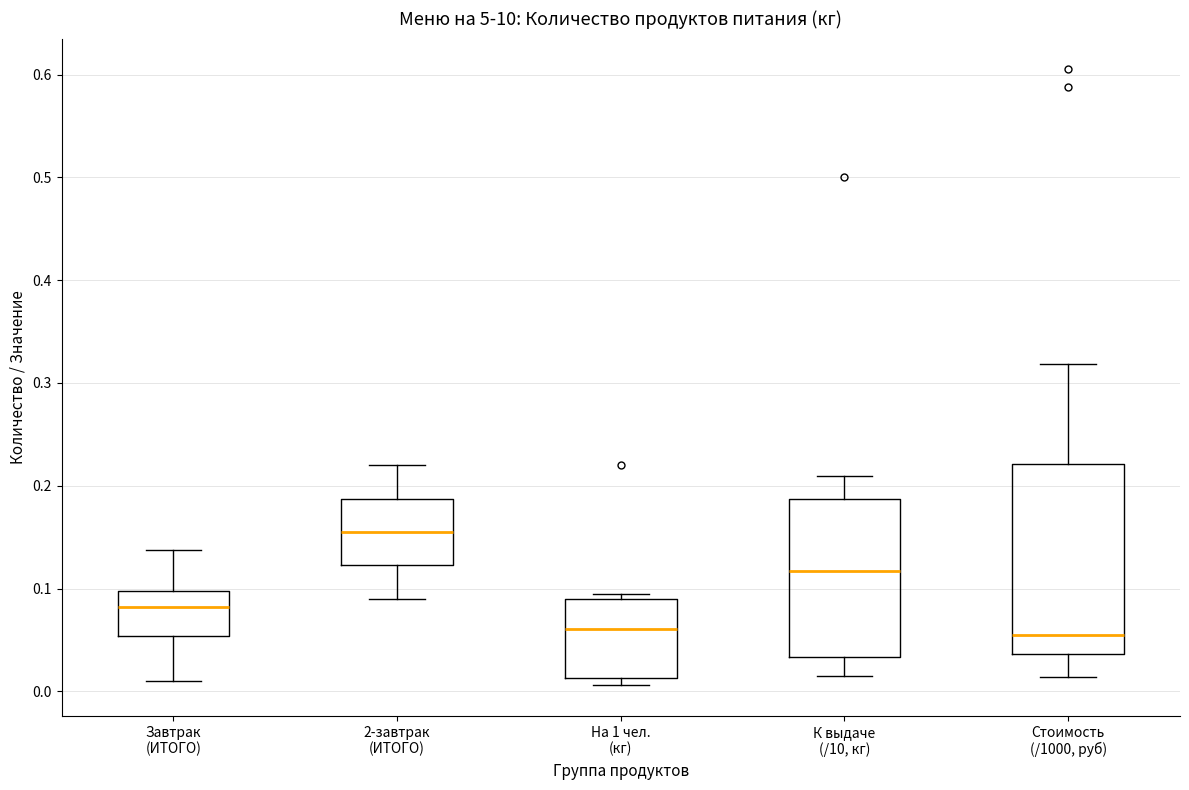

Where does the median line of the box for К выдаче (/10, кг) sit on the y-axis? The values are not printed on the chart, so give them approximately, as read against the axis.

0.12